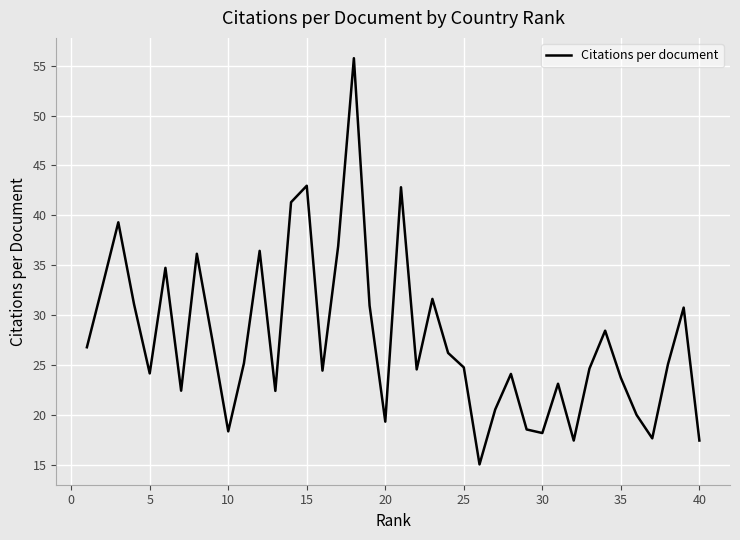

What is the maximum value shown in the chart?

55.7